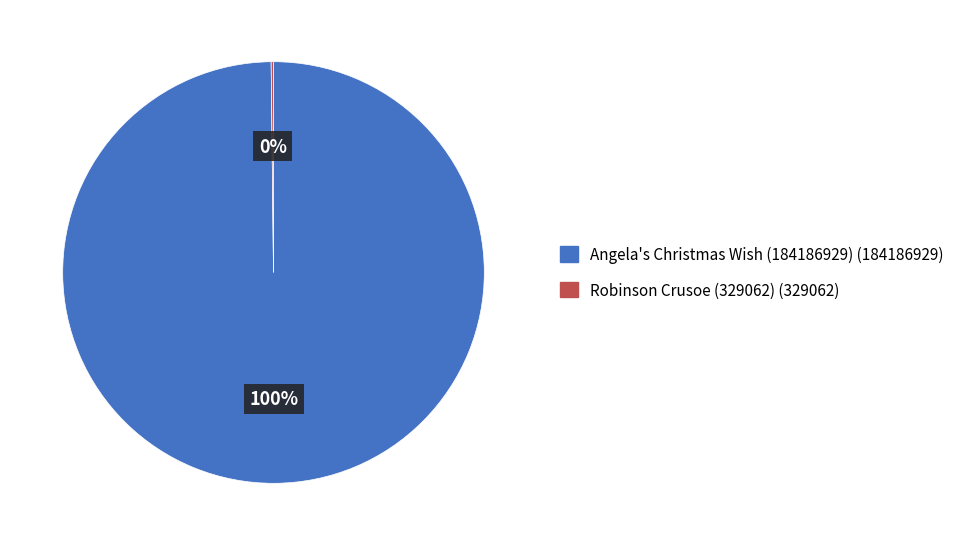

To the nearest percent, what is the difference between the largest and smallest slice percentages?

100%